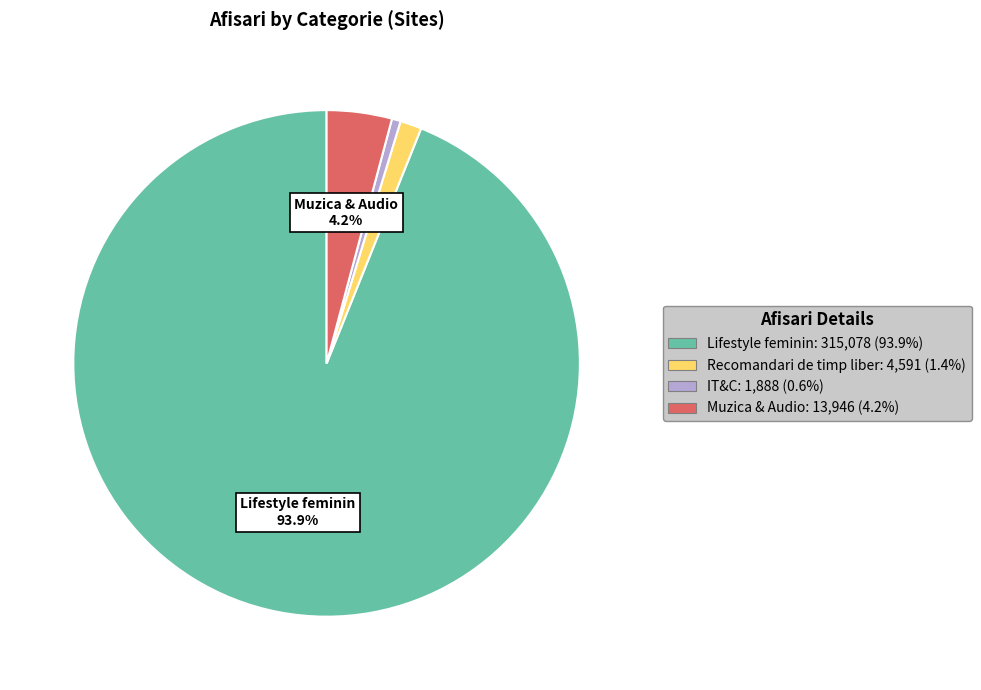

What is the largest slice in the pie chart?

Lifestyle feminin